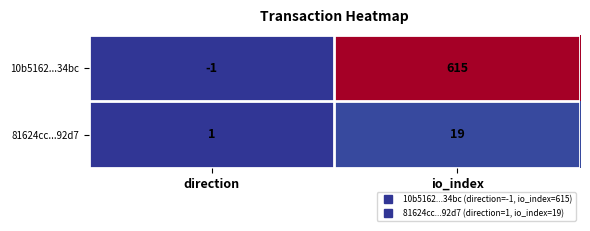

What is the greatest value displayed?

615